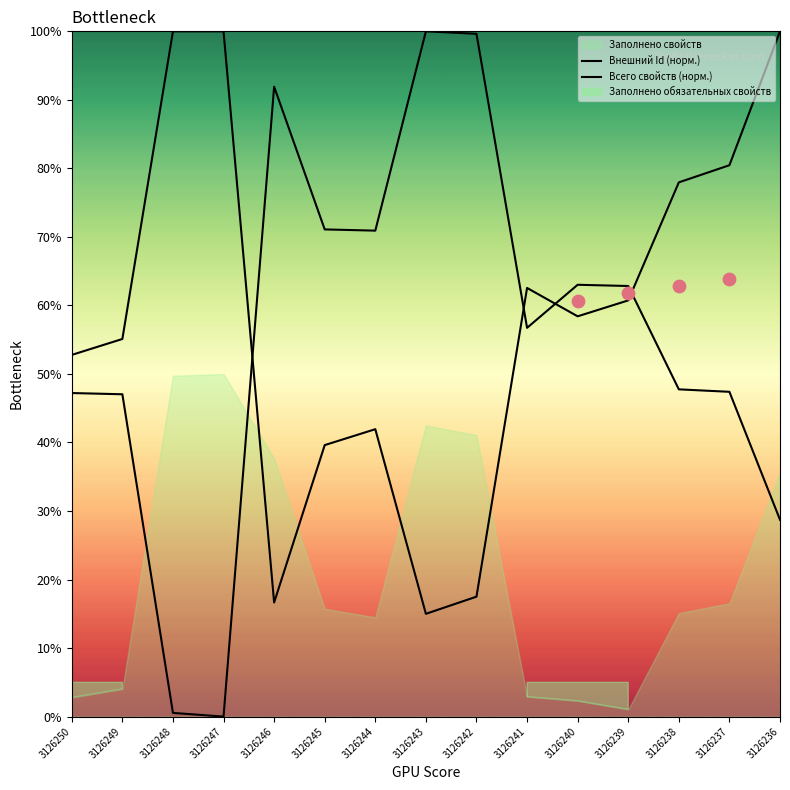

Which series has the largest total across all categories?

Всего свойств (норм.)